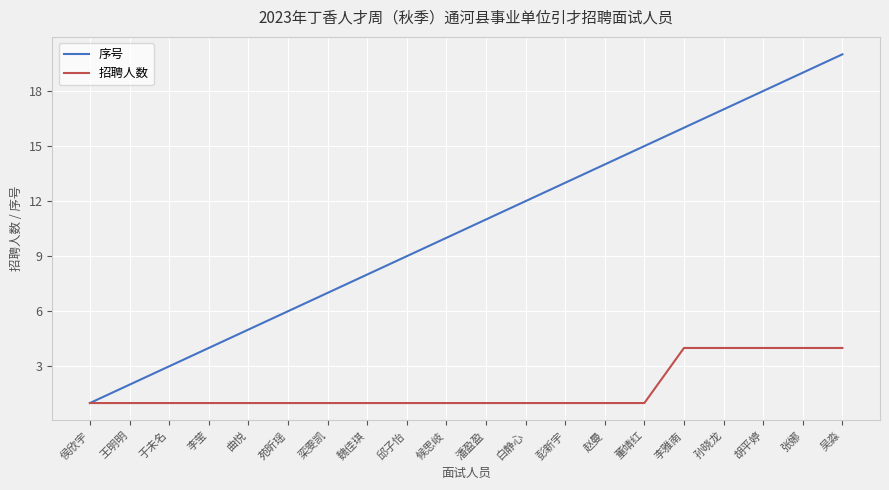

Reading right to left, list all the values displayed in this chart.

序号: 20	19	18	17	16	15	14	13	12	11	10	9	8	7	6	5	4	3	2	1
招聘人数: 4	4	4	4	4	1	1	1	1	1	1	1	1	1	1	1	1	1	1	1